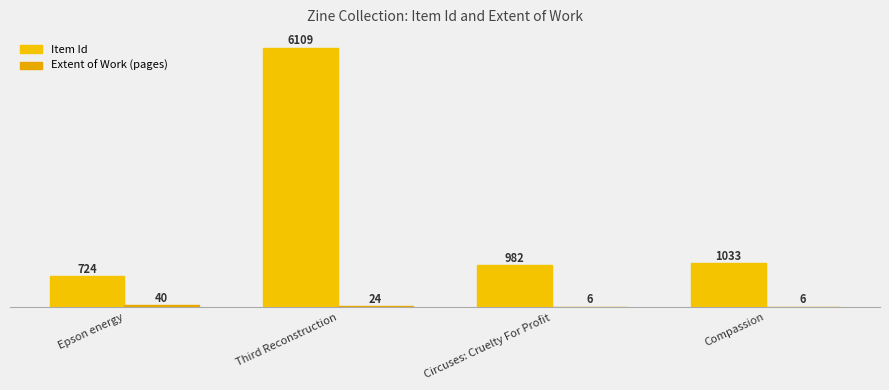

The value of Item Id at Epson energy is 724. True or false?

True